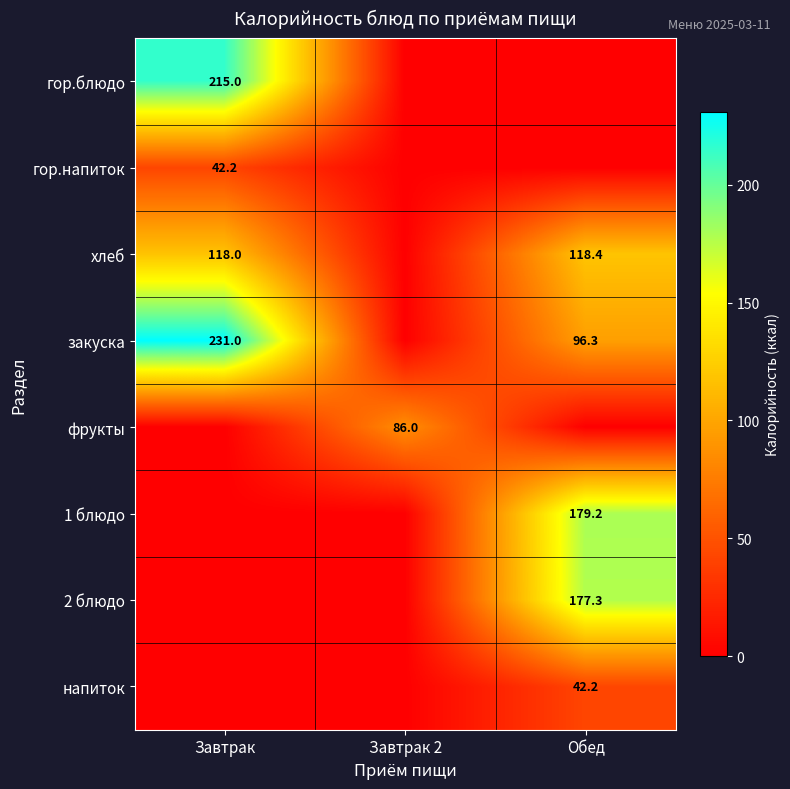

Rank the categories by 1 блюдо value from highest to lowest.

Обед, Завтрак, Завтрак 2